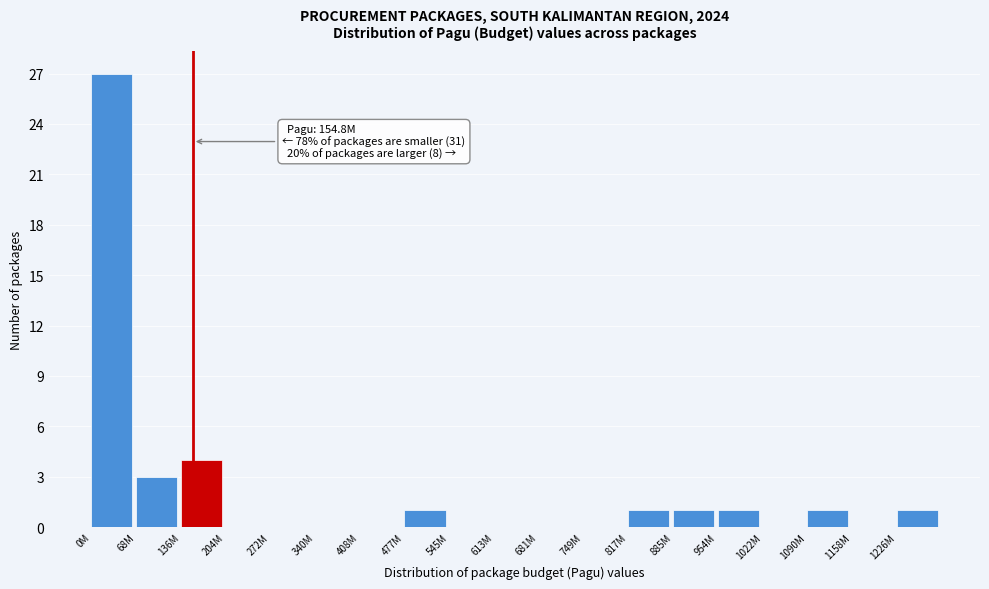

Reading left to right, transcribe all the data shown in this chart.

0M=27	68M=3	136M=4	204M=0	272M=0	340M=0	408M=0	477M=1	545M=0	613M=0	681M=0	749M=0	817M=1	885M=1	954M=1	1022M=0	1090M=1	1158M=0	1226M=1